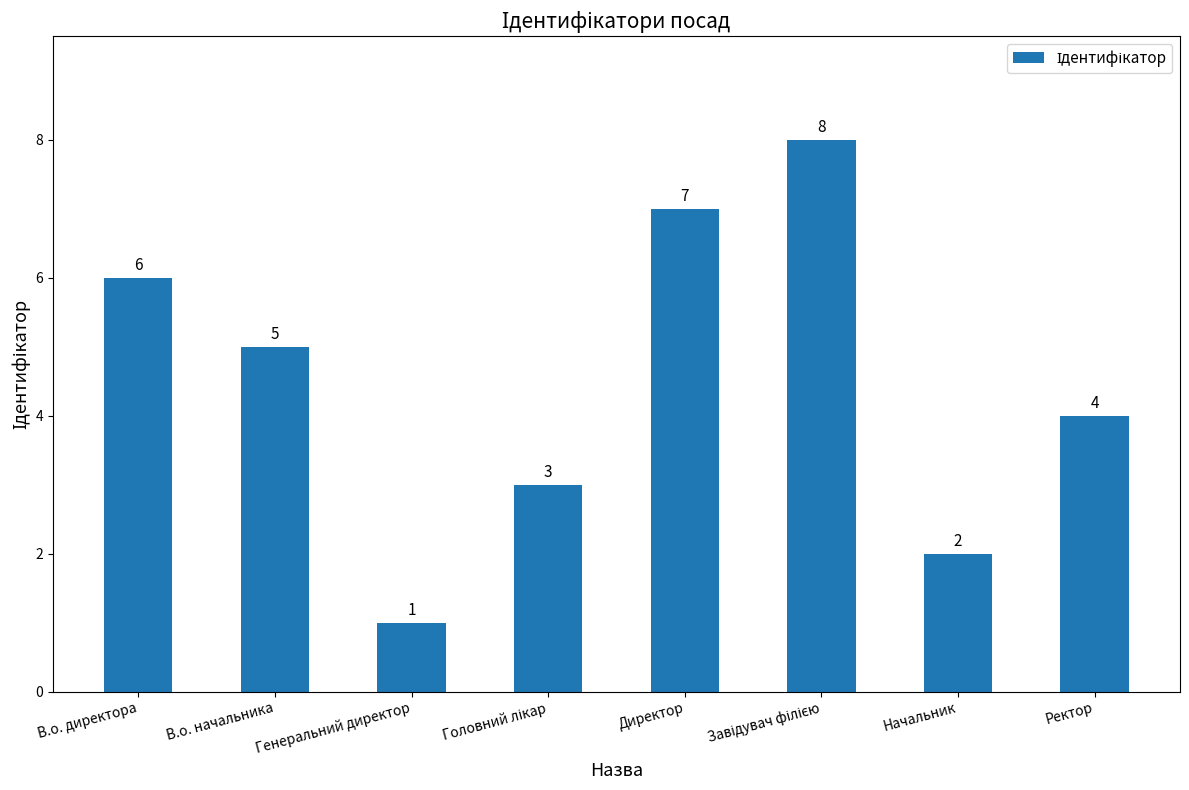

Where does the data first go above 5?

В.о. директора